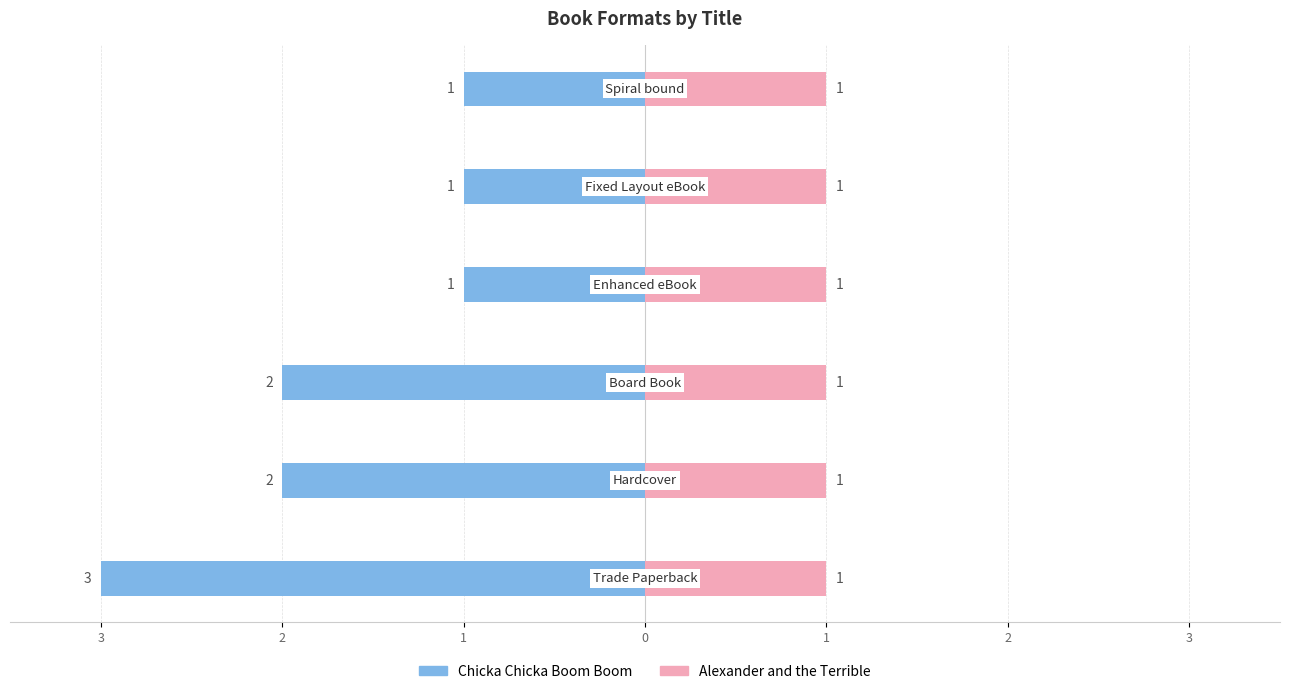

What is the value of the Chicka Chicka Boom Boom bar at the 1st from the left?

-3.0